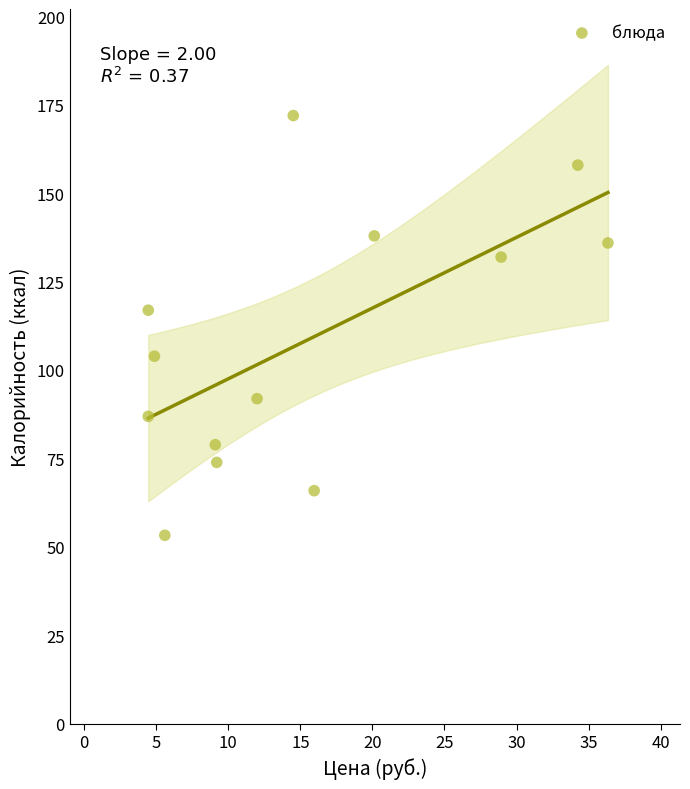

What Y value in the scatter plot is closest to 112?

117.0